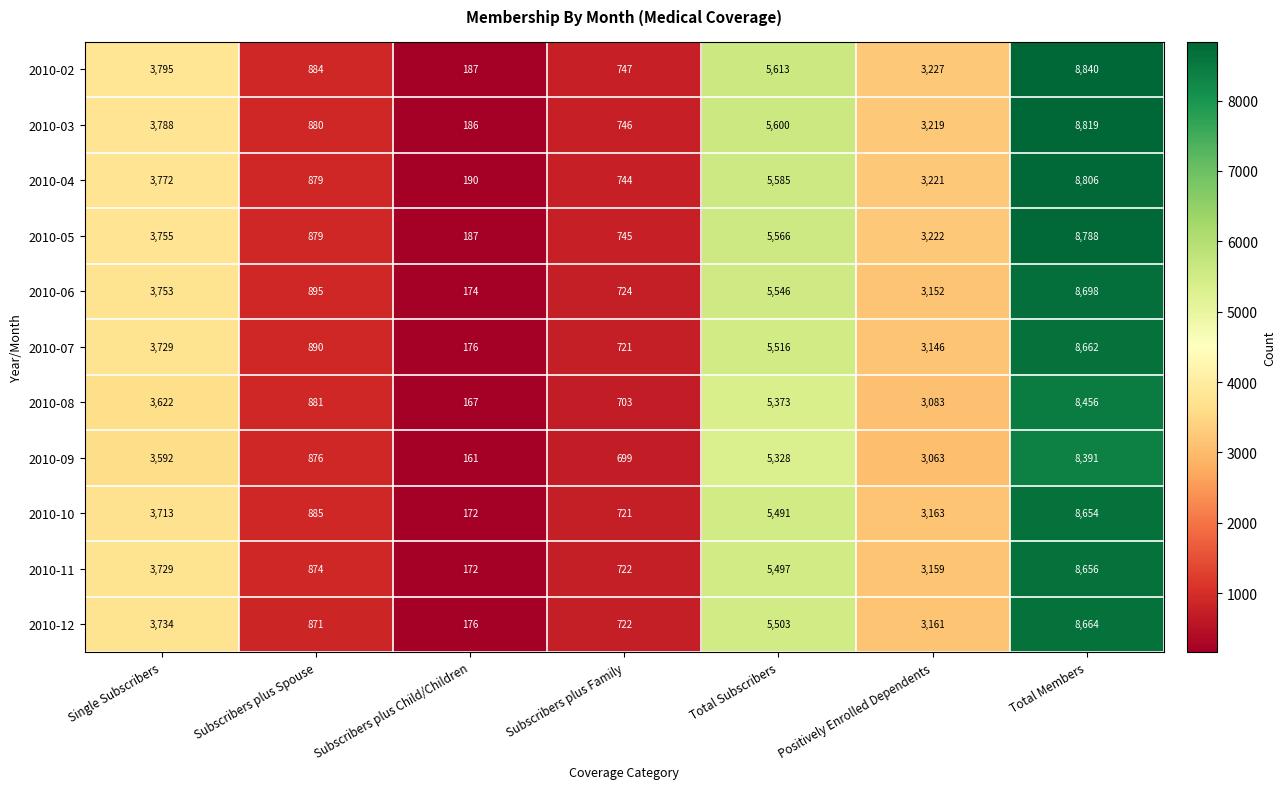

True or false: 2010-04 has a value of 8806 at Total Members.

True